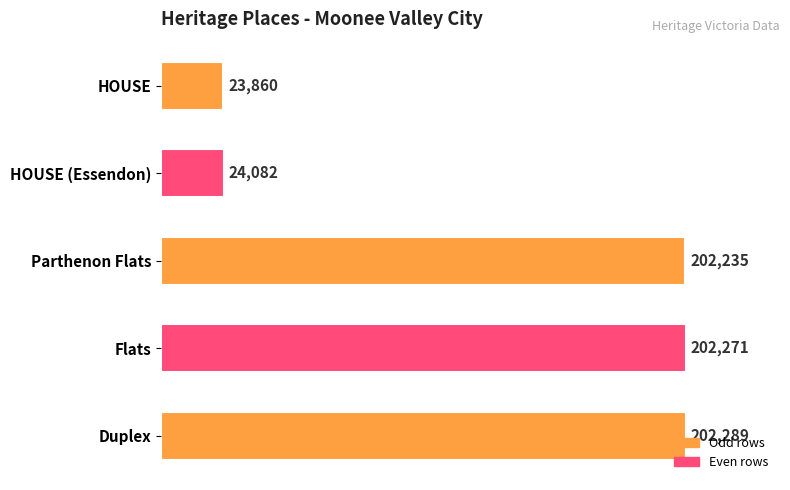

What is the average value?

130947